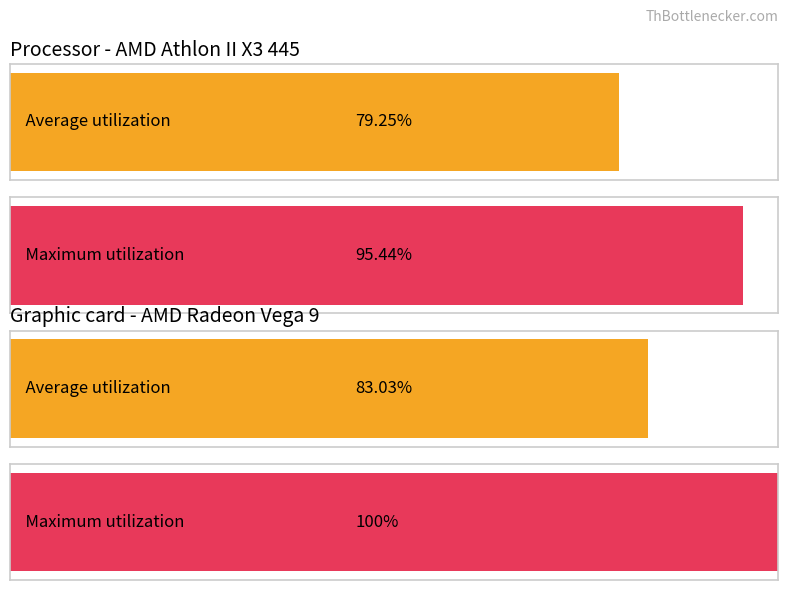

Are the bars grouped side by side (vs. stacked)?

Yes